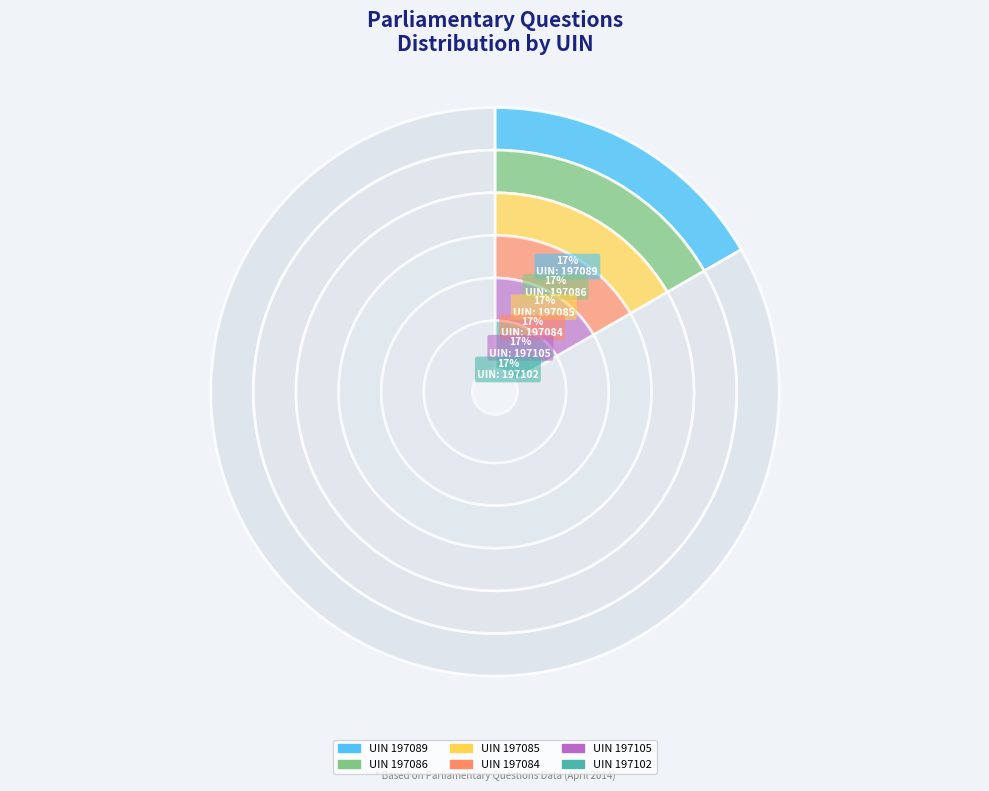

Do 197105 and 197102 together represent more than half of the pie?

No